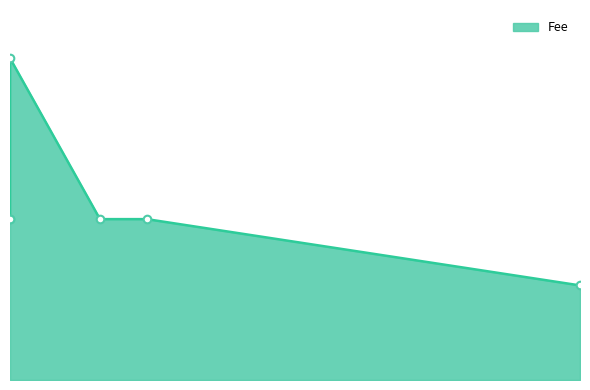

Does the chart have visible grid lines?

No